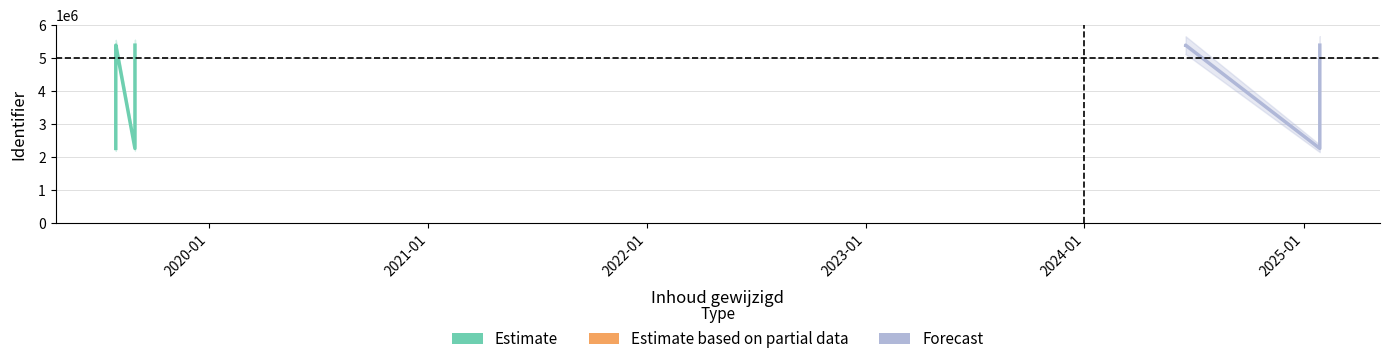

What is the ratio of the value at 2019-07-29 to the value at 2019-07-29?

2.4